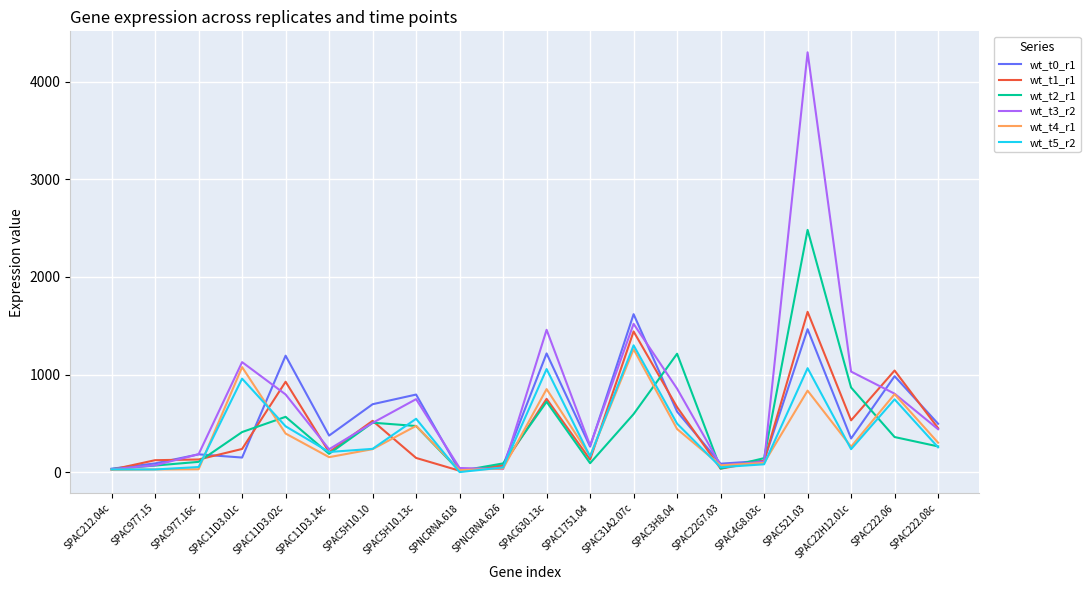

The wt_t1_r1 series shows 452 at SPAC222.08c. True or false?

True